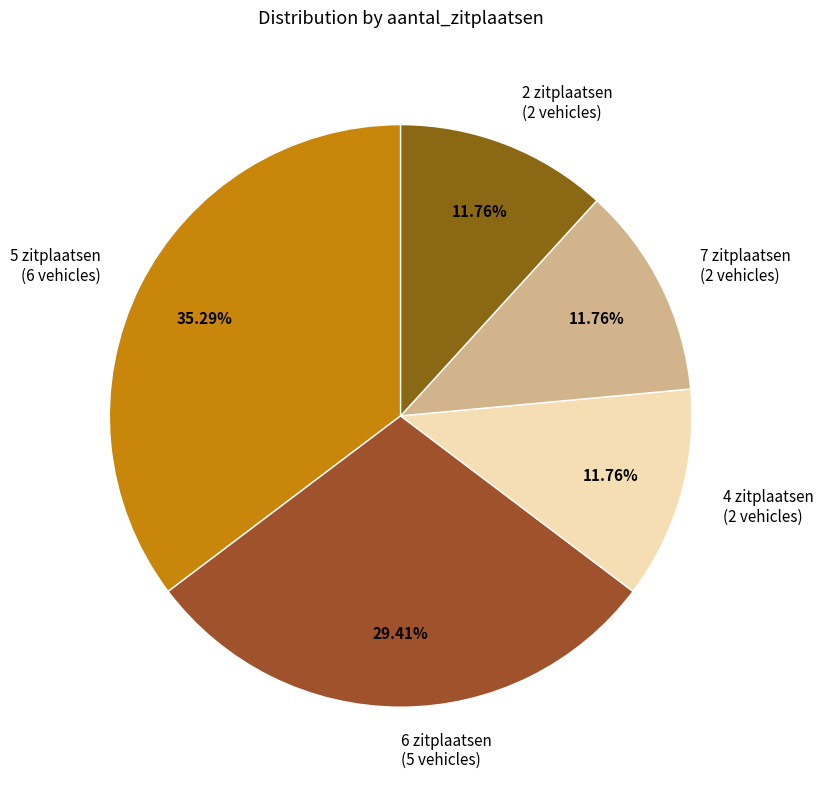

Does 5 zitplaatsen represent more than half of the total?

No